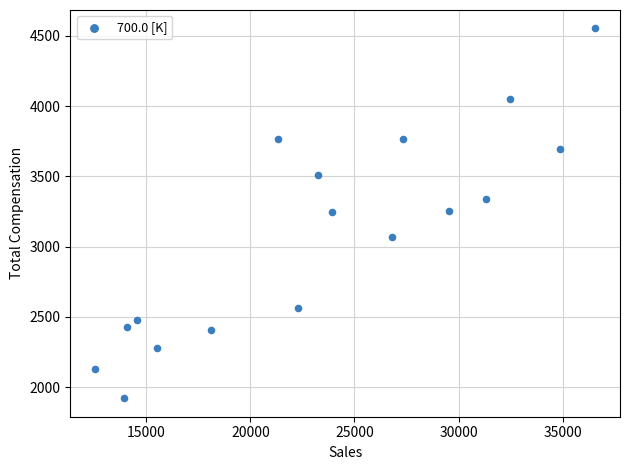

What is the range of X values (max minus min)?

24017.0